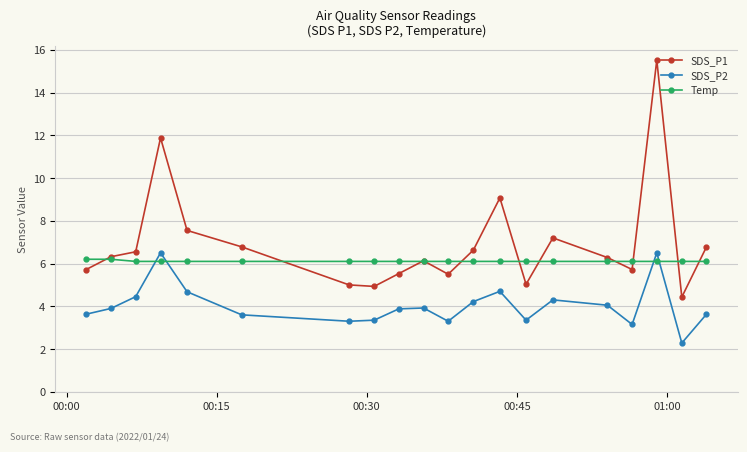

How many lines are shown in the chart?

3